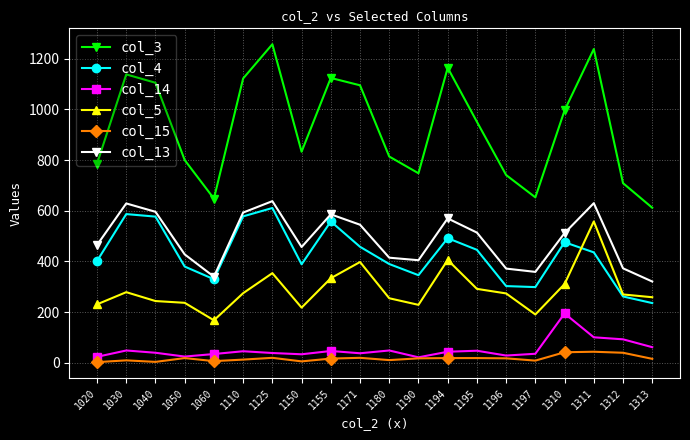

What is the average value of the col_14 series?

53